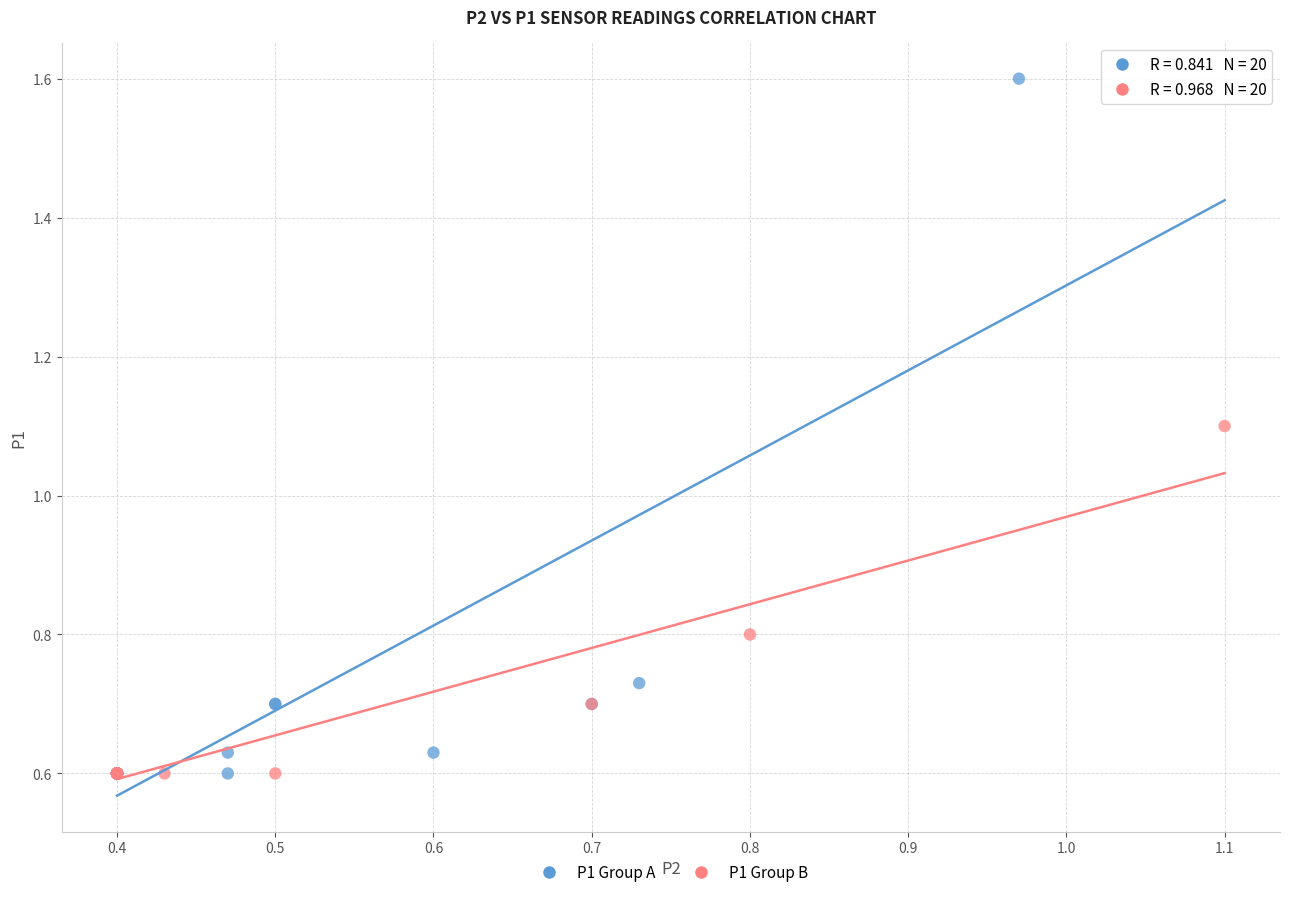

Which series has the largest Y range (max minus min)?

P1 Group A